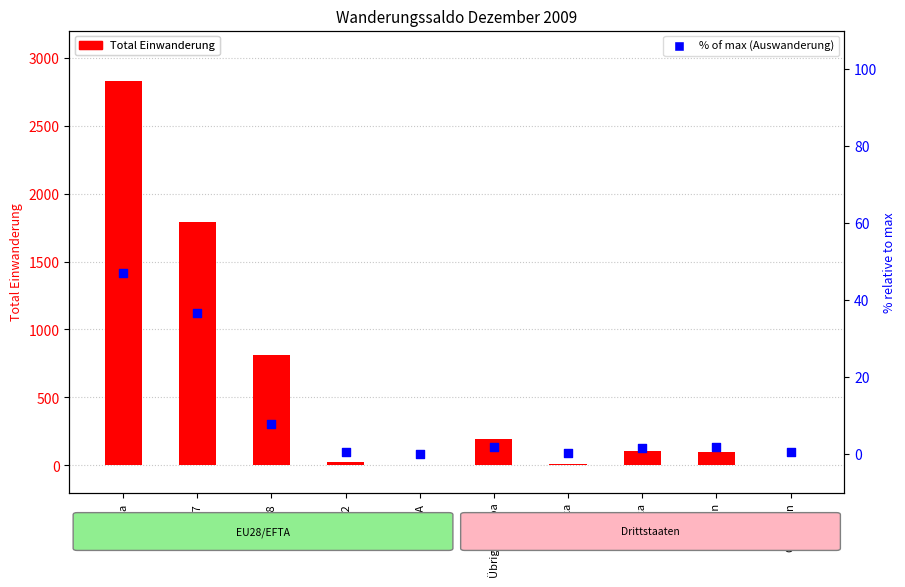

Which series has the largest total across all categories?

Total Einwanderung